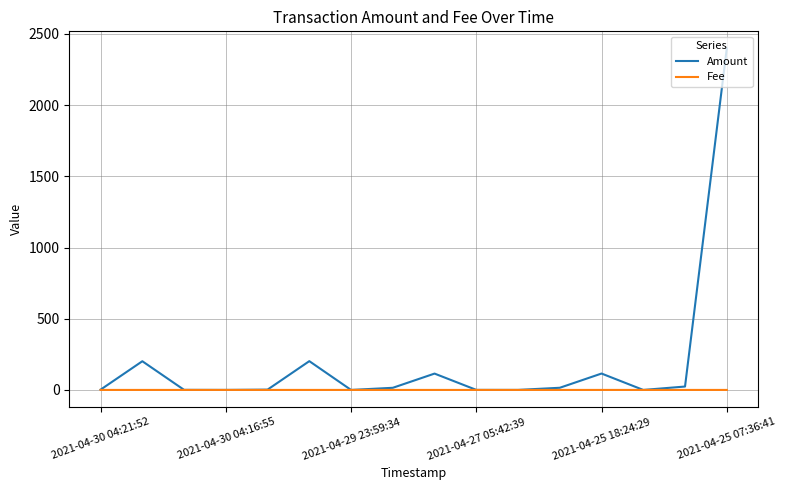

Which series has the largest range (max minus min)?

Amount